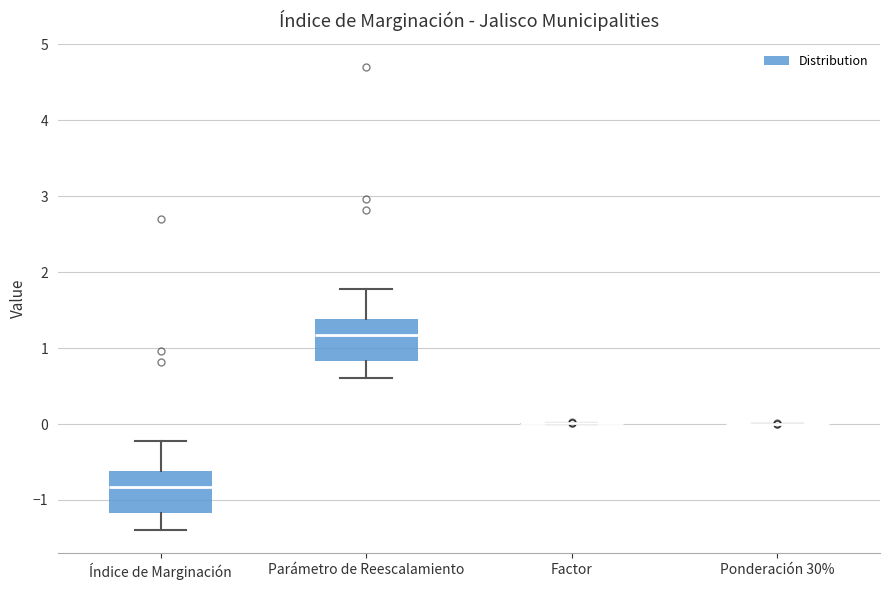

Reading left to right, transcribe this box plot: for each box, give where its median line is, the range the box spans, and where its two whiskers end, as read against the y-axis. The values are not printed on the chart, so give them approximately, as read against the axis.

Índice de Marginación: median -0.8, box -1.2 to -0.6, whiskers -1.4 to -0.2
Parámetro de Reescalamiento: median 1.2, box 0.8 to 1.4, whiskers 0.6 to 1.8
Factor: box collapsed to a line at 0.0, whiskers 0.0 to 0.0
Ponderación 30%: box collapsed to a line at 0.0, whiskers 0.0 to 0.0